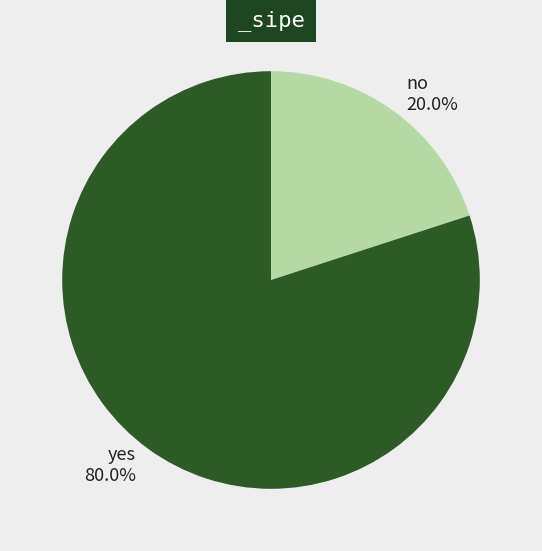

What is the largest slice in the pie chart?

462496